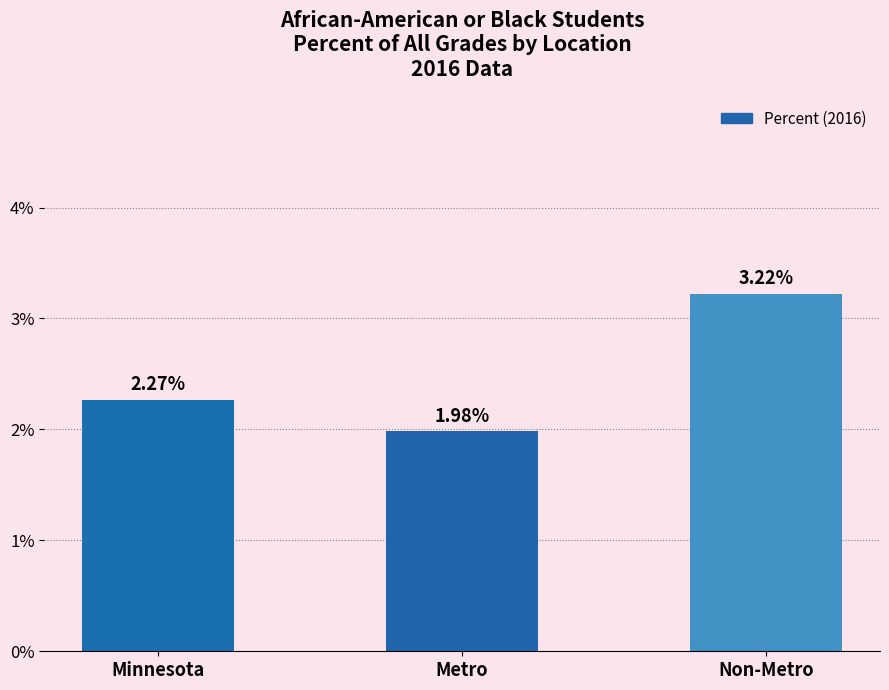

Rank the categories by value from lowest to highest.

Metro, Minnesota, Non-Metro